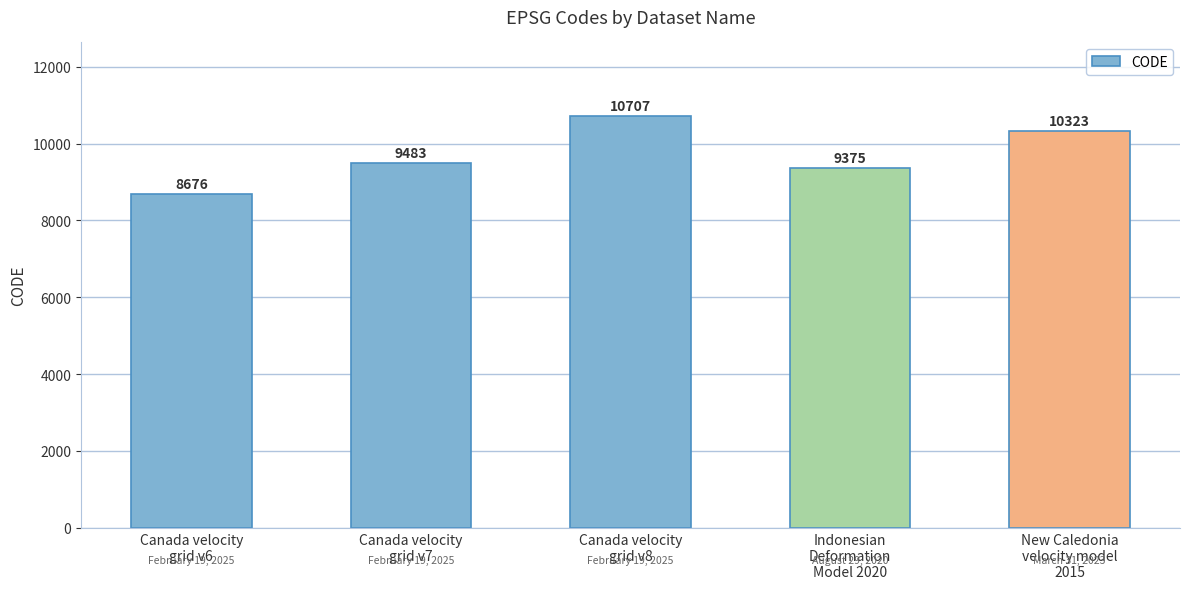

True or false: the data shows 9375 at Indonesian
Deformation
Model 2020.

True